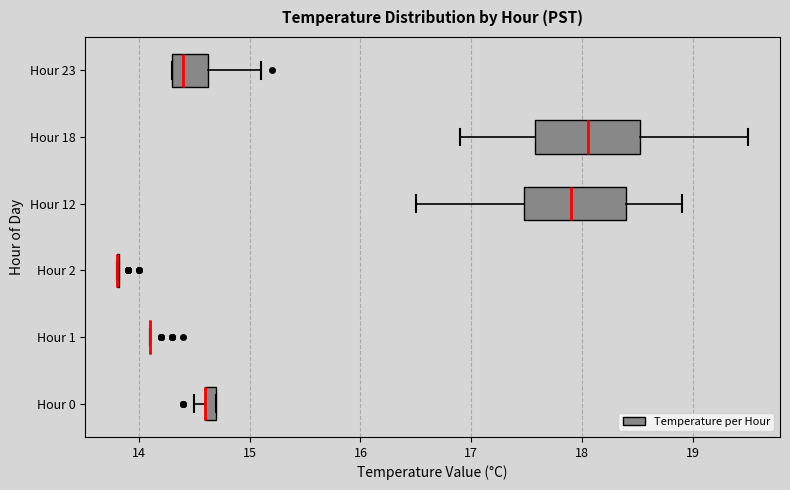

Where is the right edge of the box for Hour 0 on the x-axis? The values are not printed on the chart, so give them approximately, as read against the axis.

14.7